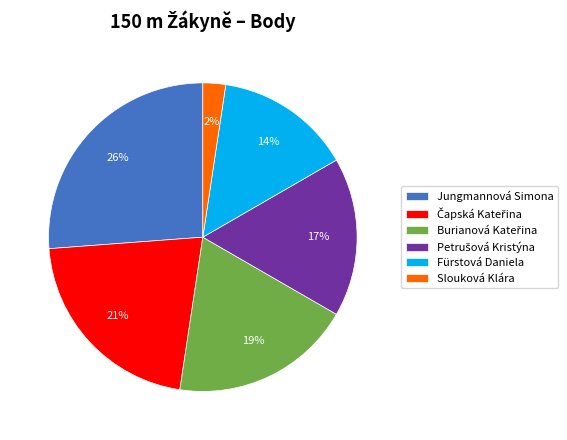

How many slices are in this pie chart?

6